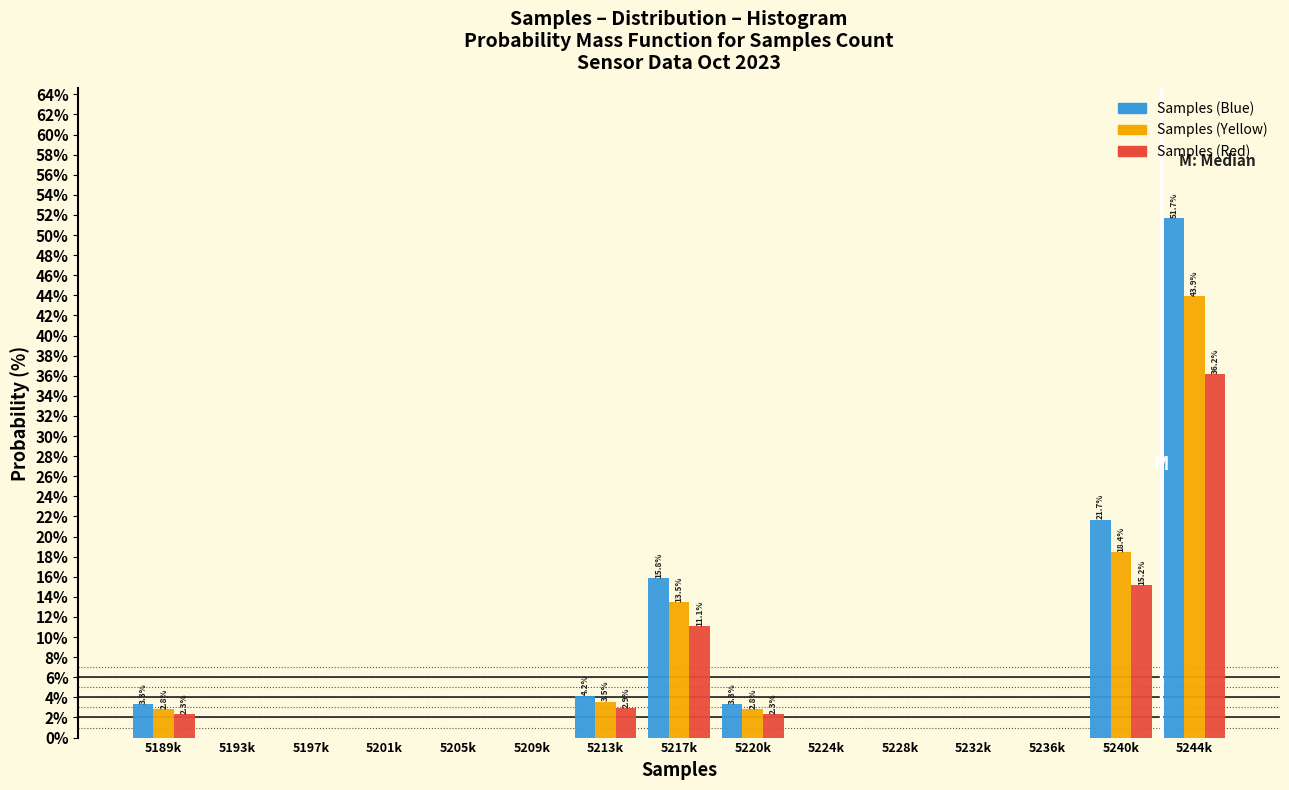

What is the sum of all Samples (Blue) values?

100.0